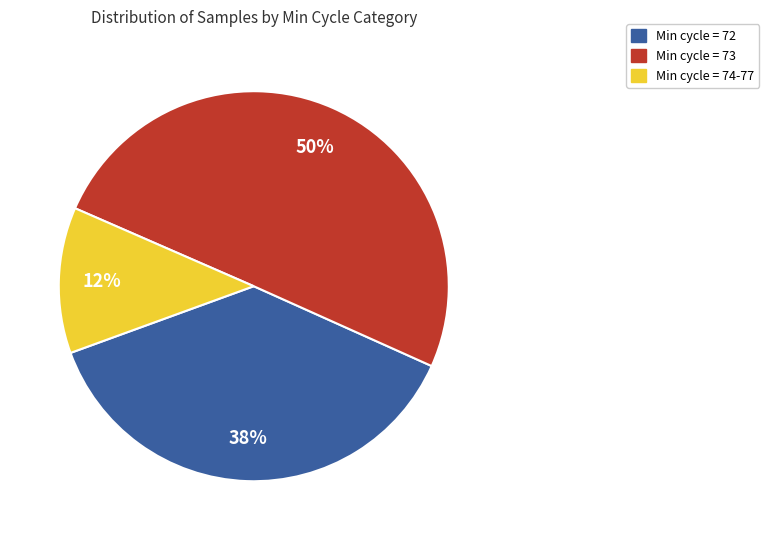

How many slices are in this pie chart?

3